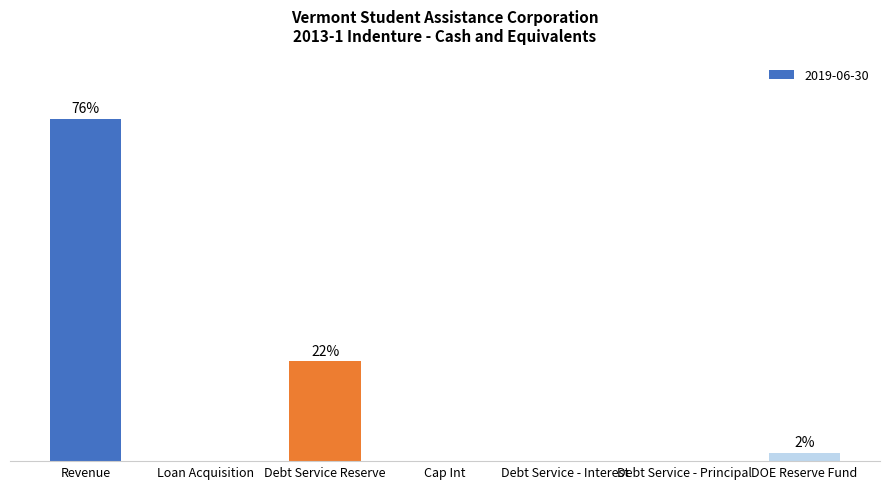

Count the number of categories in the chart.

7